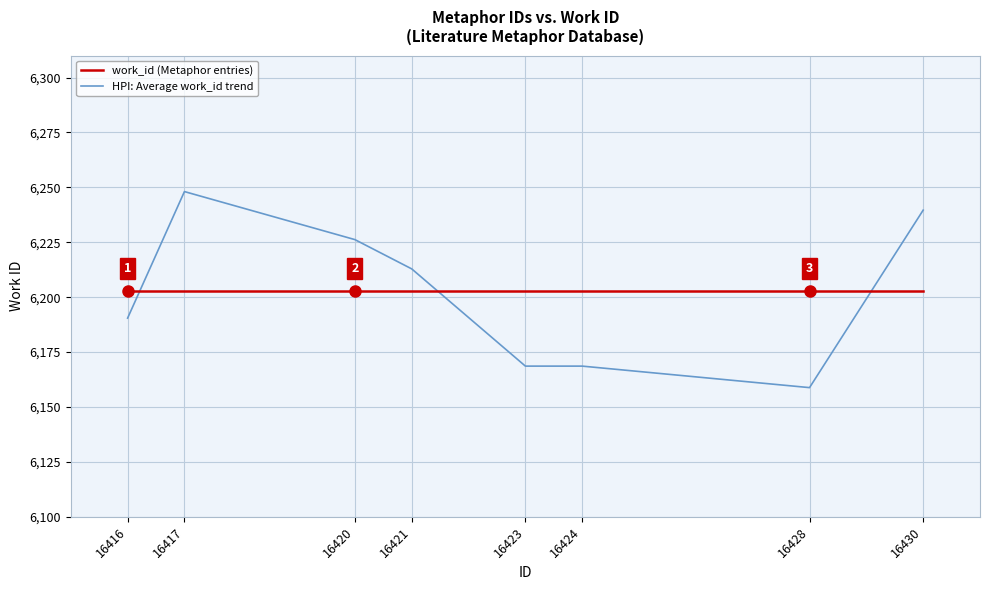

What is the approximate value of work_id (Metaphor entries) at 16430?

6203.0